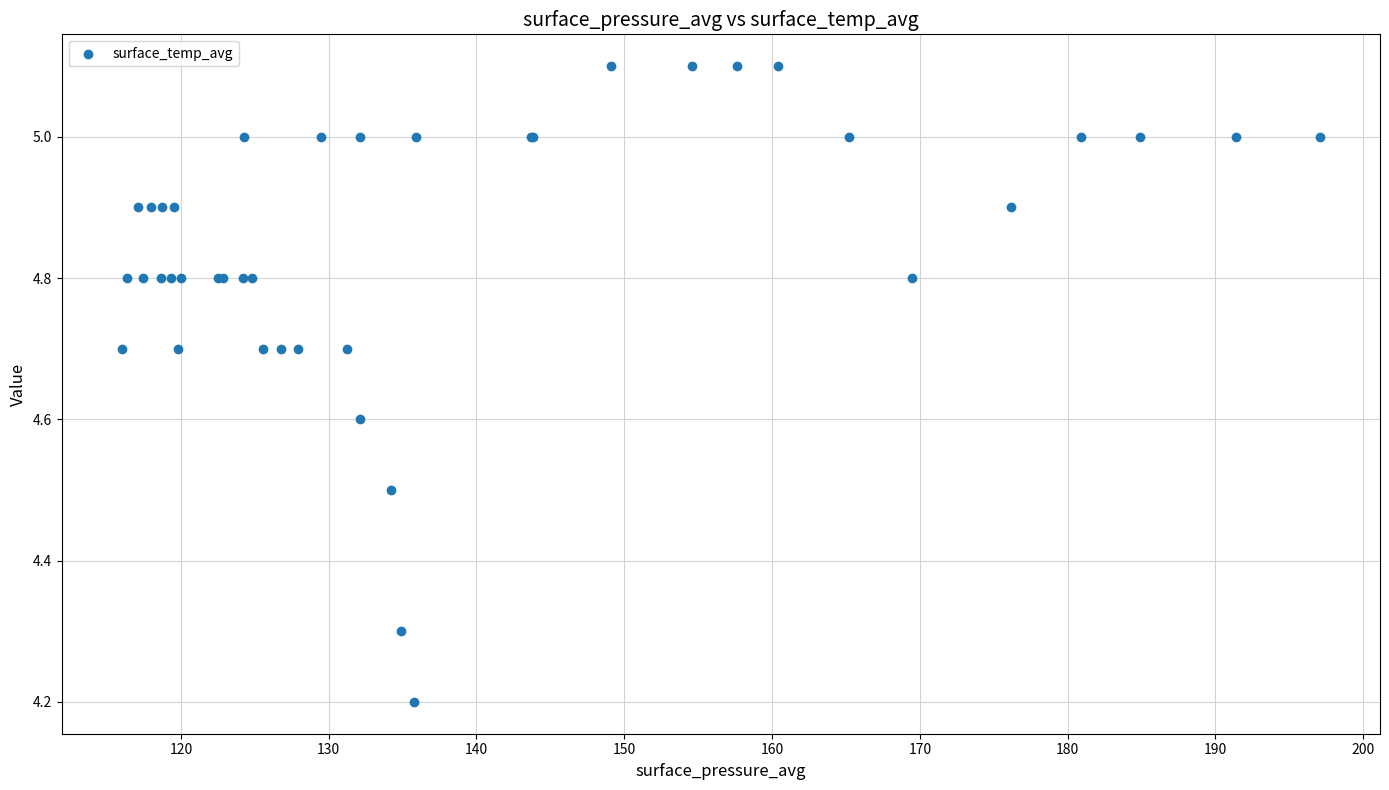

What Y value in the scatter plot is closest to 4?

4.2